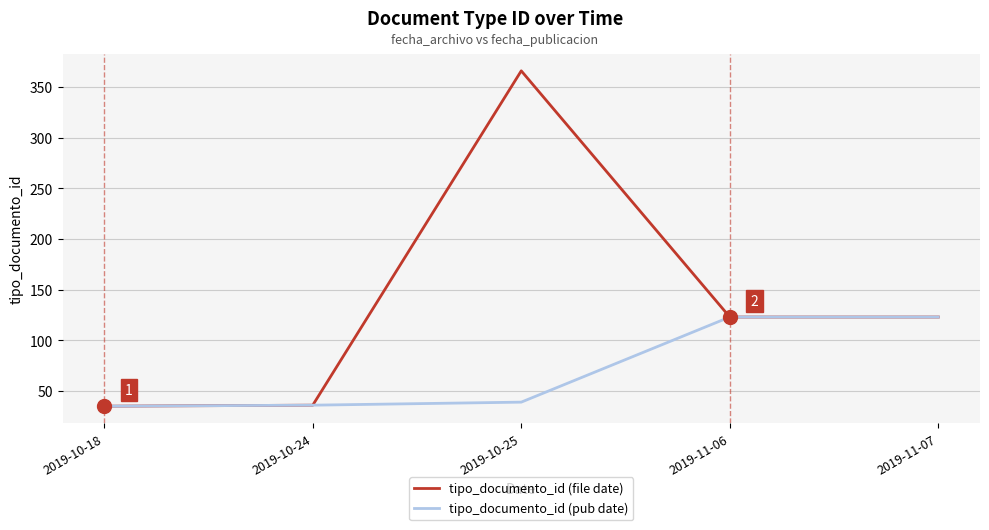

The tipo_documento_id (file date) series shows 192 at 2019-11-07. True or false?

False